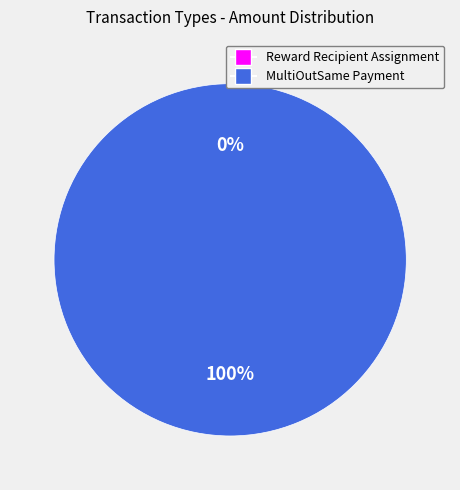

Between Reward Recipient Assignment and MultiOutSame Payment, which is larger?

MultiOutSame Payment